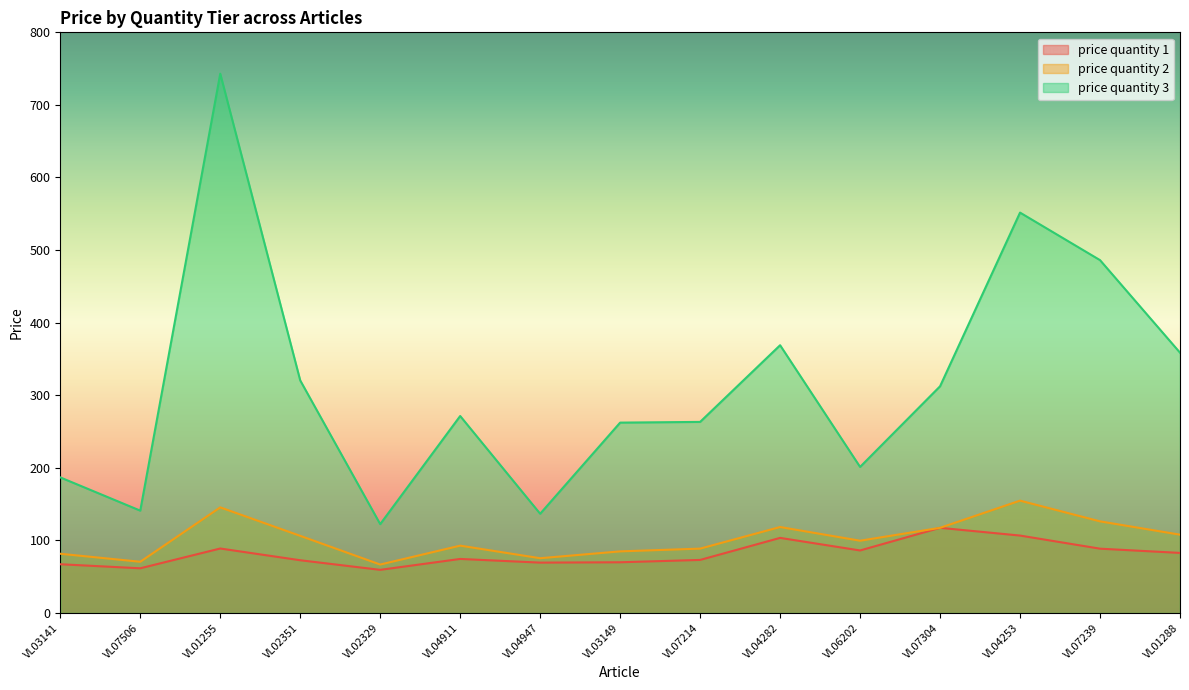

Does the chart have visible grid lines?

No